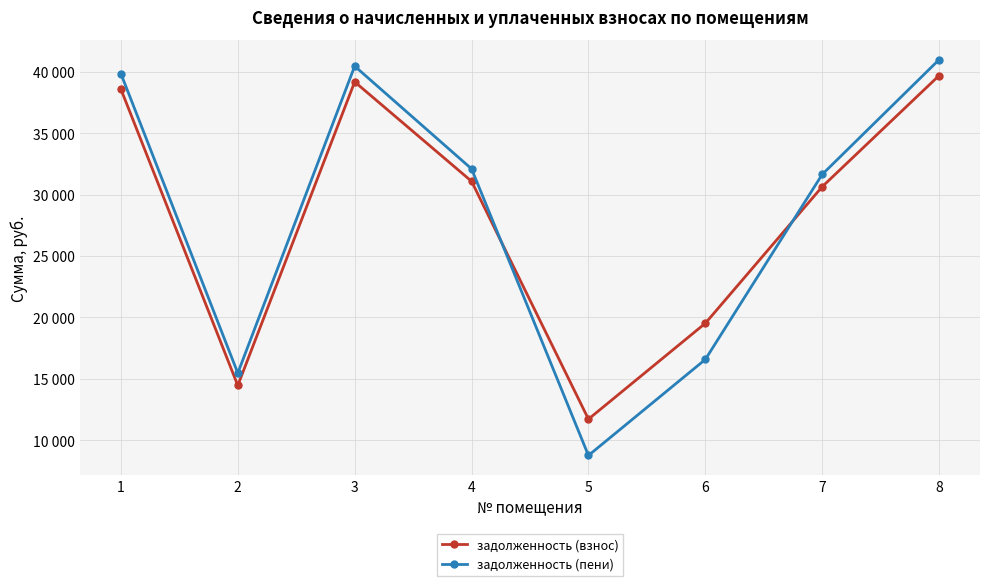

Does the chart have visible grid lines?

Yes